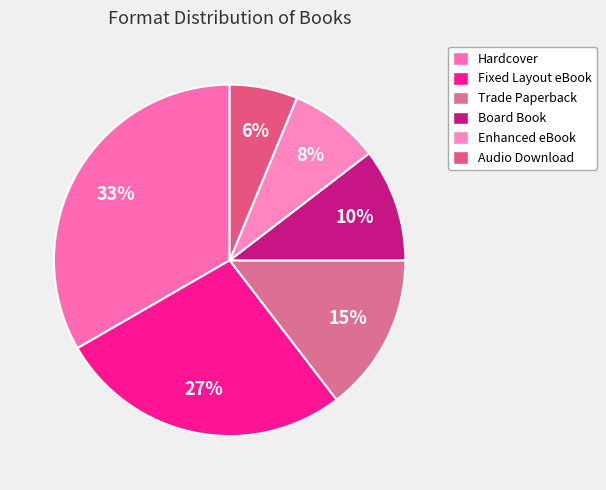

Is it true that Audio Download is 15% of the pie?

False